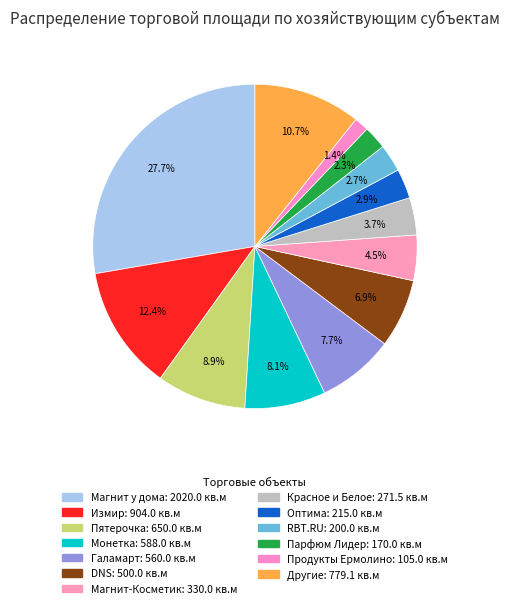

Count the number of slices in the pie.

13